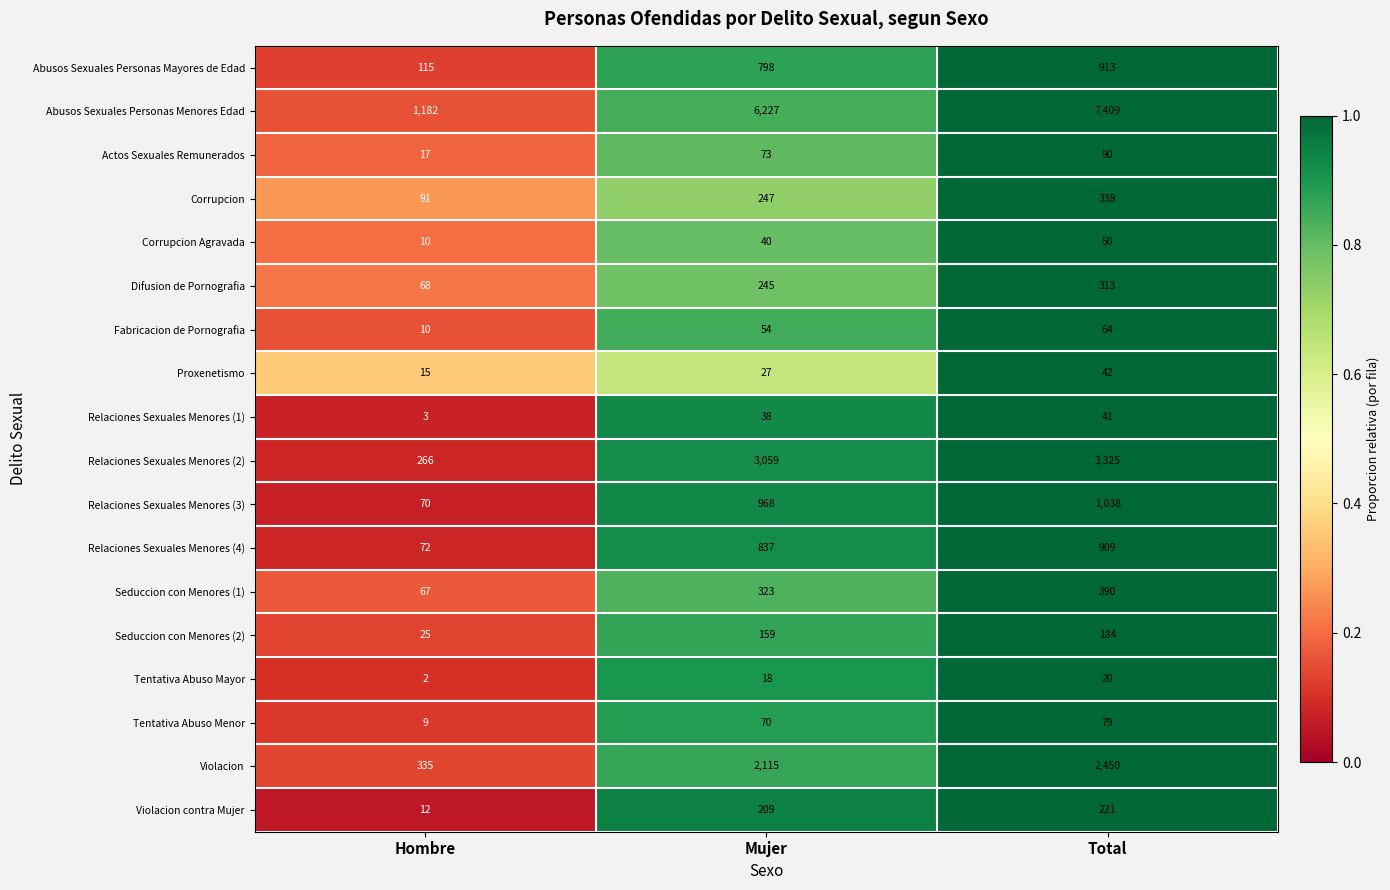

List the series in order of their peak value, highest first.

Abusos Sexuales Personas Menores Edad, Relaciones Sexuales Menores (2), Violacion, Relaciones Sexuales Menores (3), Abusos Sexuales Personas Mayores de Edad, Relaciones Sexuales Menores (4), Seduccion con Menores (1), Corrupcion, Difusion de Pornografia, Violacion contra Mujer, Seduccion con Menores (2), Actos Sexuales Remunerados, Tentativa Abuso Menor, Fabricacion de Pornografia, Corrupcion Agravada, Proxenetismo, Relaciones Sexuales Menores (1), Tentativa Abuso Mayor